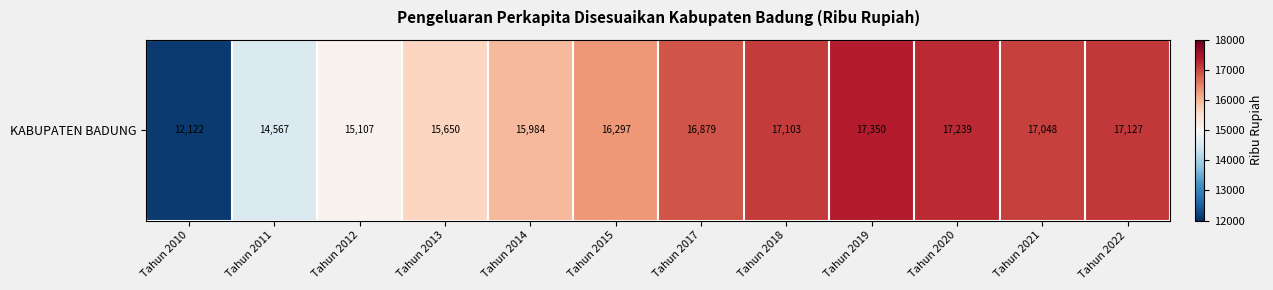

How many values exceed 16879?

5